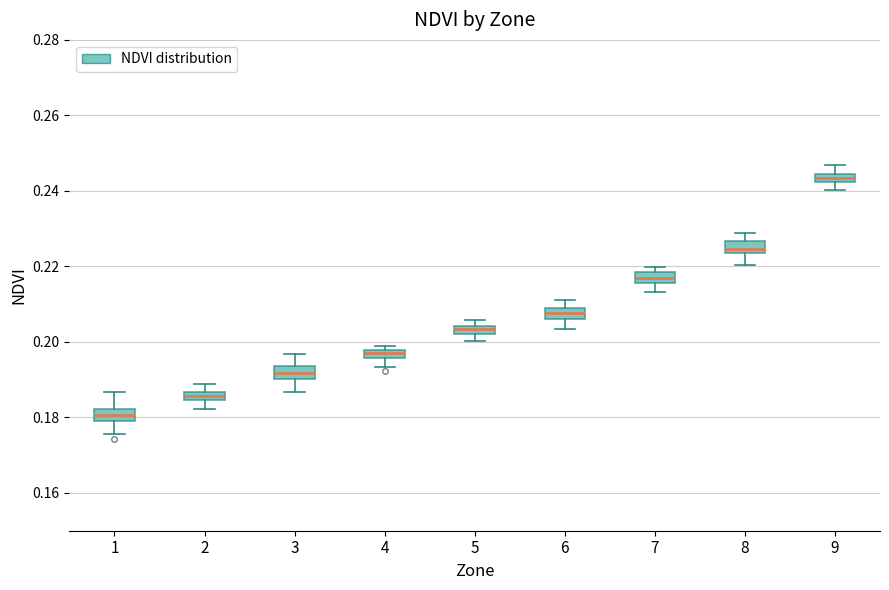

Which box has the lowest median line?

1